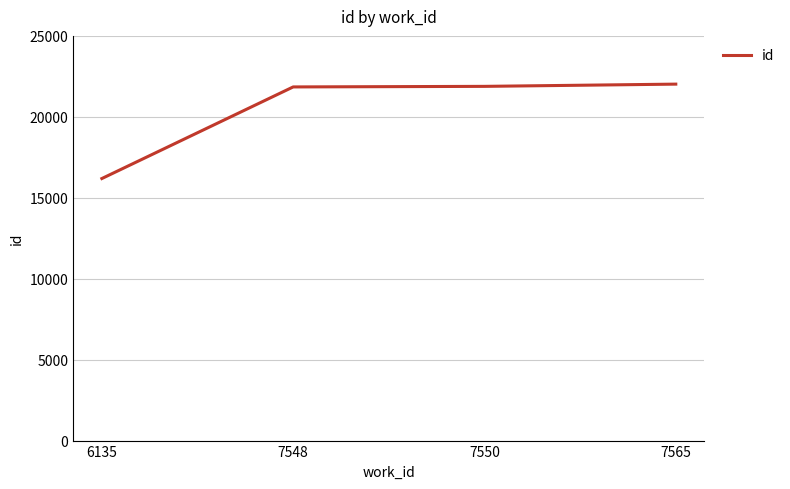

What is the sum of the values at 7565 and 7548?

43867